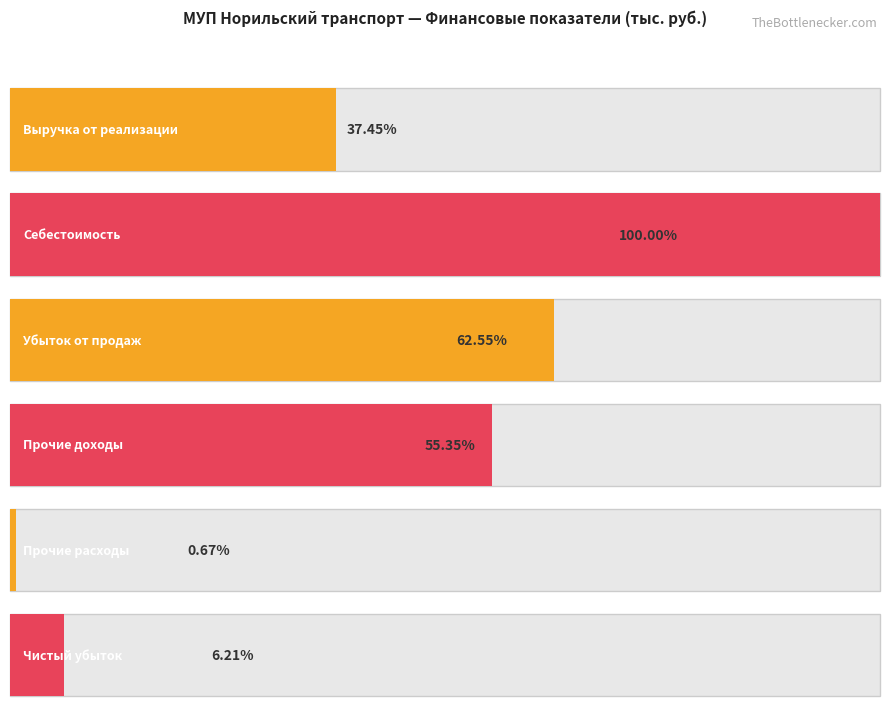

Reading left to right, extract all data points from this chart.

Выручка от реализации=994751.5	Себестоимость=2656316.2	Прибыль (убыток) от продаж=-1661564.0	Прочие доходы=1470230.9	Прочие расходы=17675.4	Чистая прибыль (убыток)=-164885.5